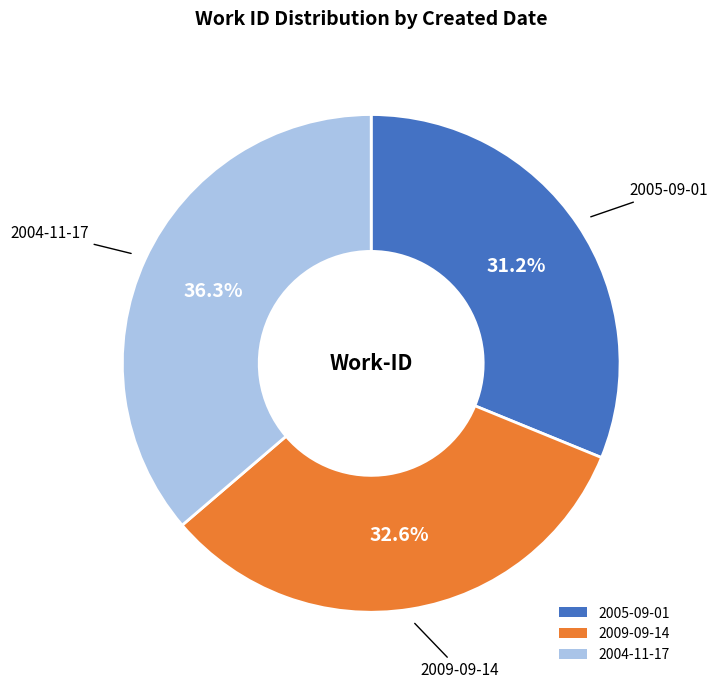

To the nearest percent, what percentage of the pie is 2004-11-17?

36%